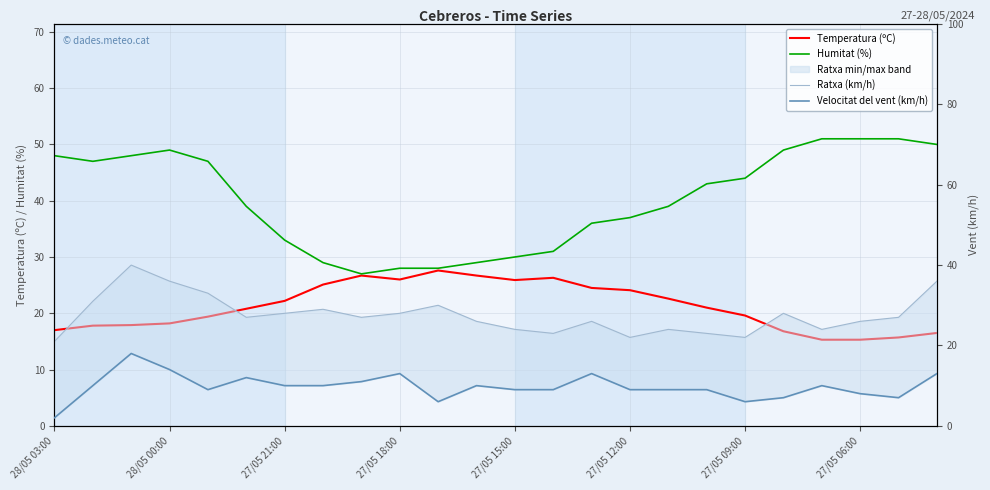

What is the difference between the highest and lowest values at 10?

24.0